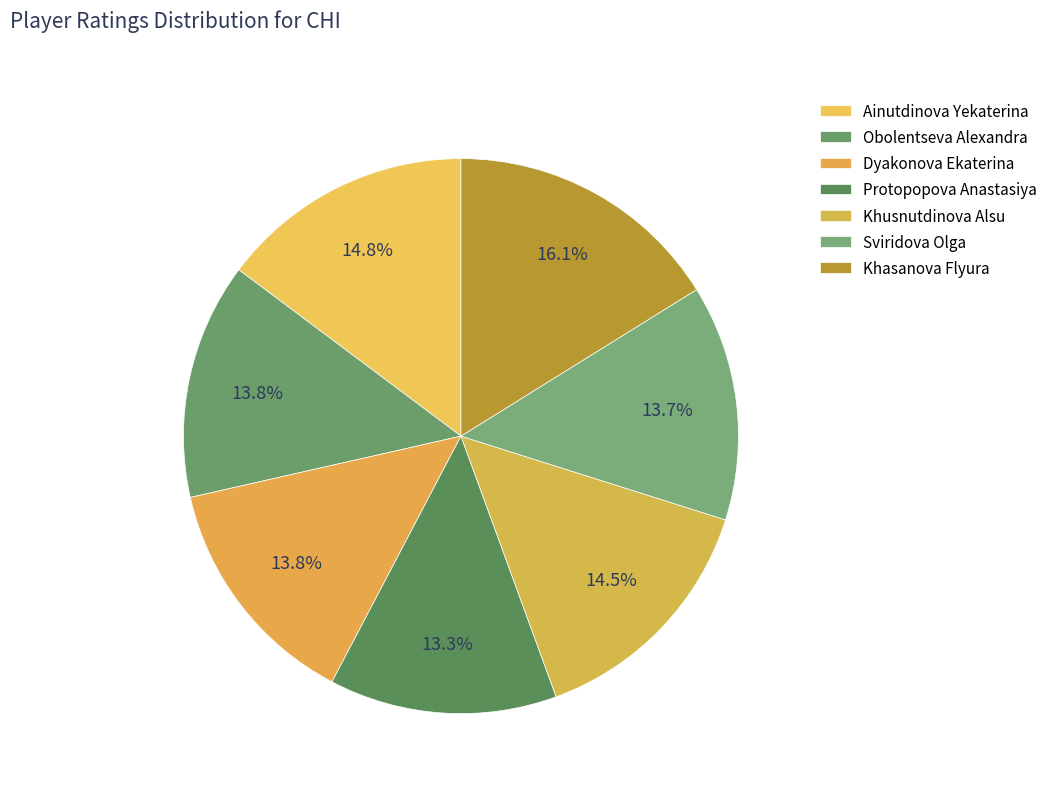

What is the total percentage of Sviridova Olga and Ainutdinova Yekaterina?

28.5%